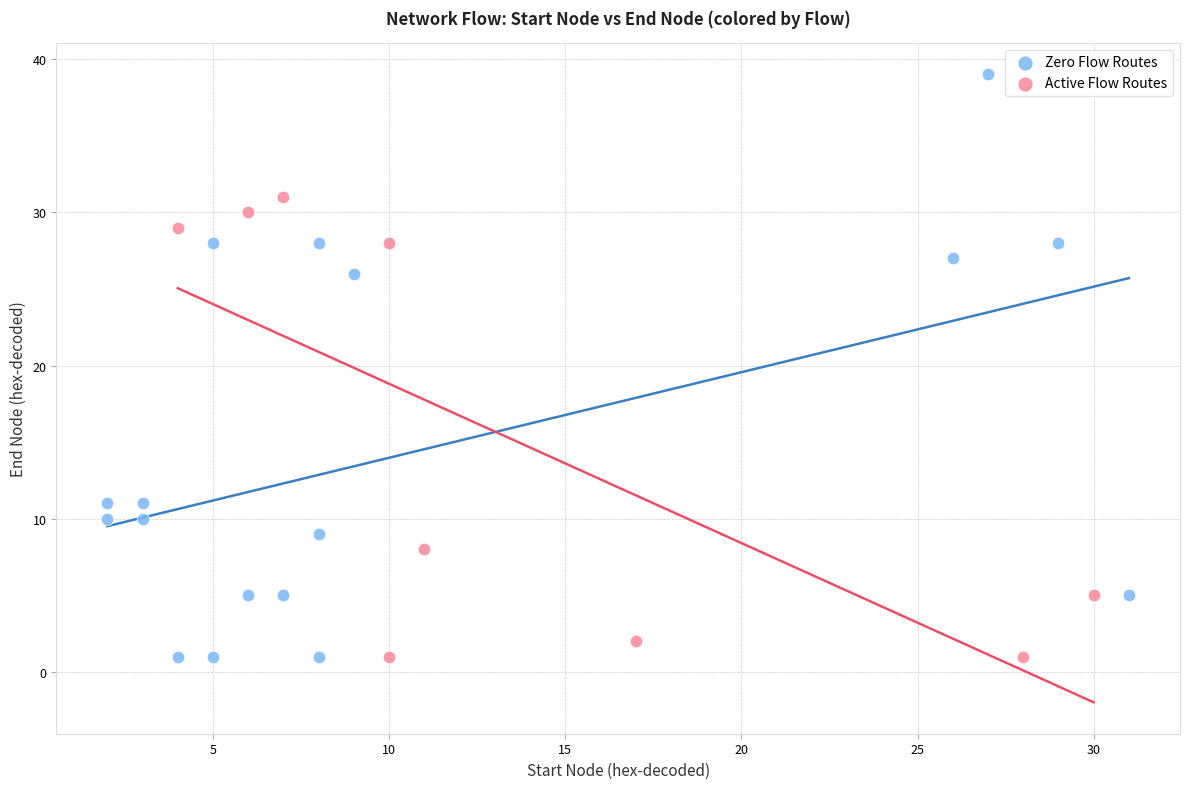

Which series has the widest spread of Y values?

Zero Flow Routes